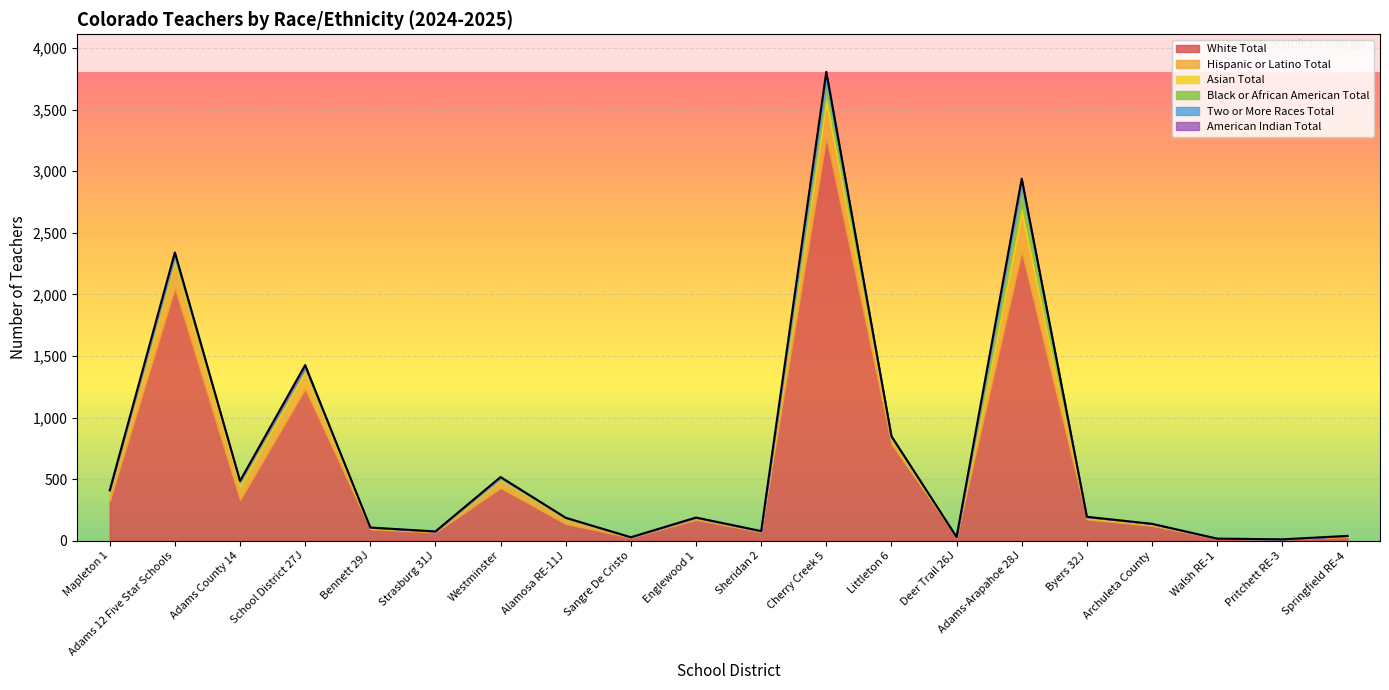

The American Indian Total series shows -9 at Bennett 29J. True or false?

False